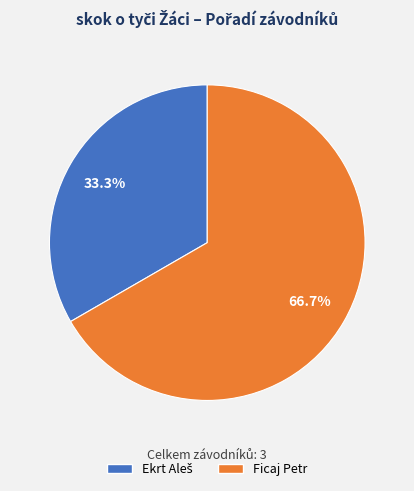

Is there a majority slice in this chart?

Yes